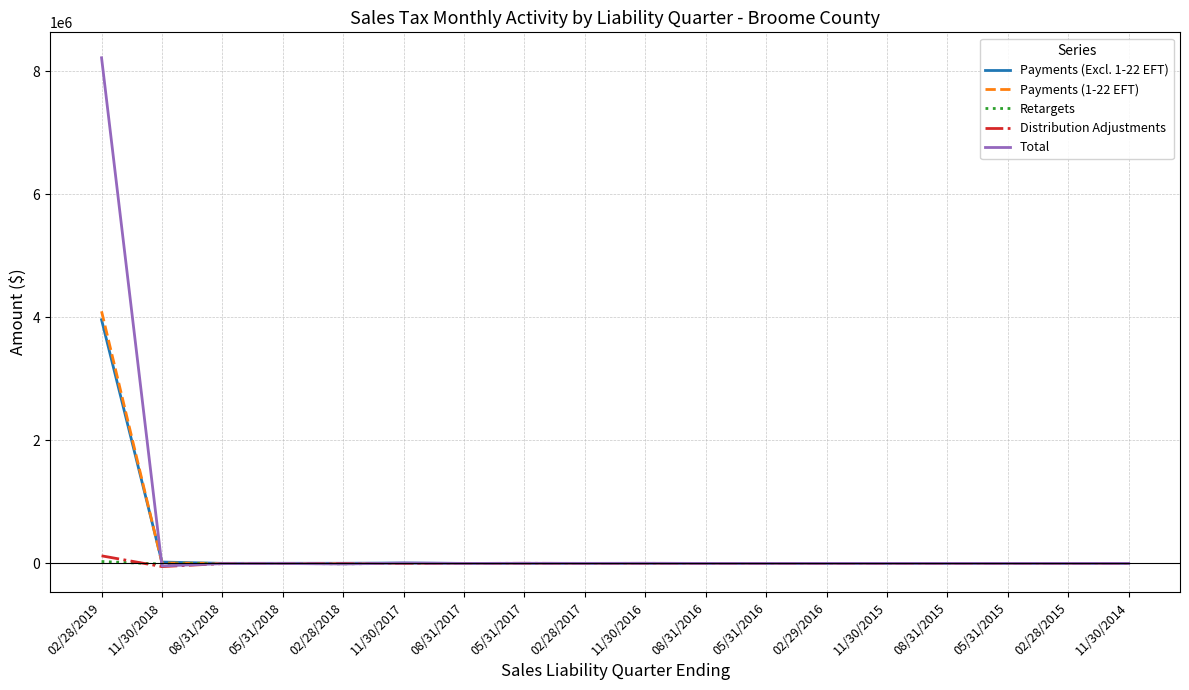

What is the sum of the Distribution Adjustments values at 11/30/2016 and 05/31/2018?

-282.6